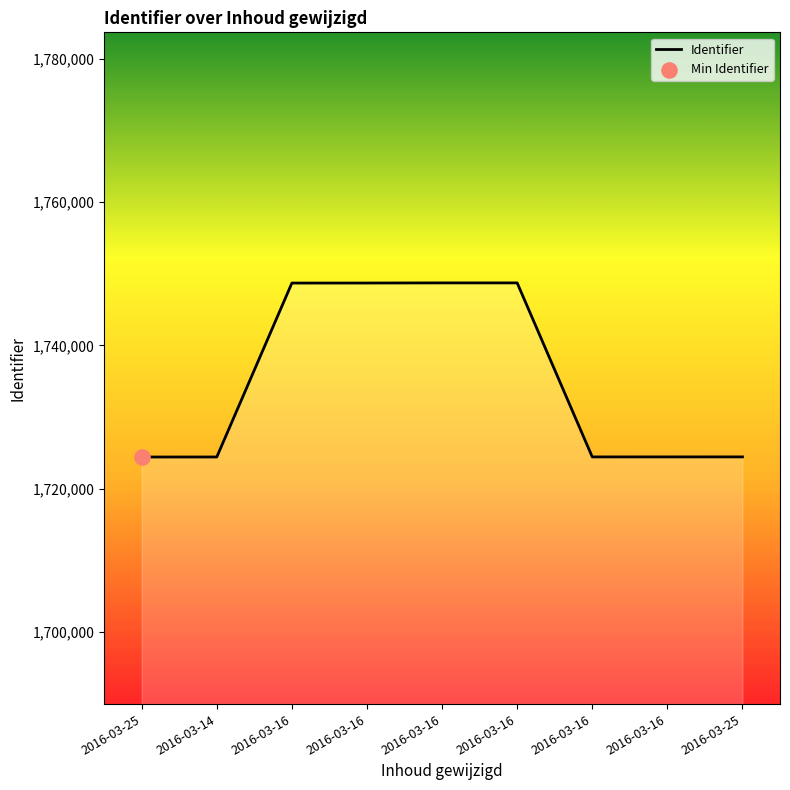

What is the ratio of the value at 2016-03-16 to the value at 2016-03-16?

1.0